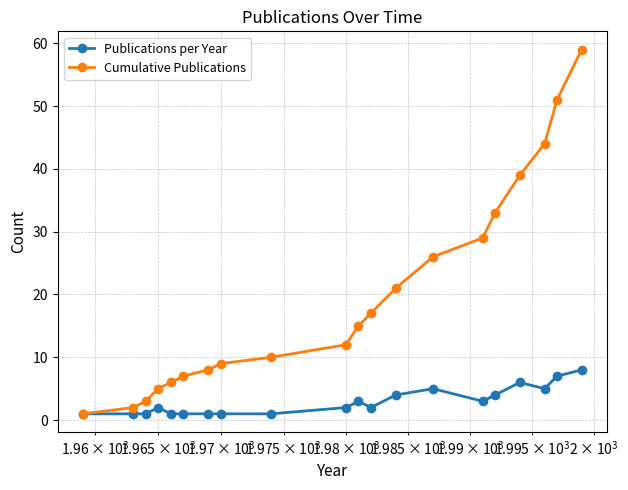

Does the chart display data point markers on the line(s)?

Yes